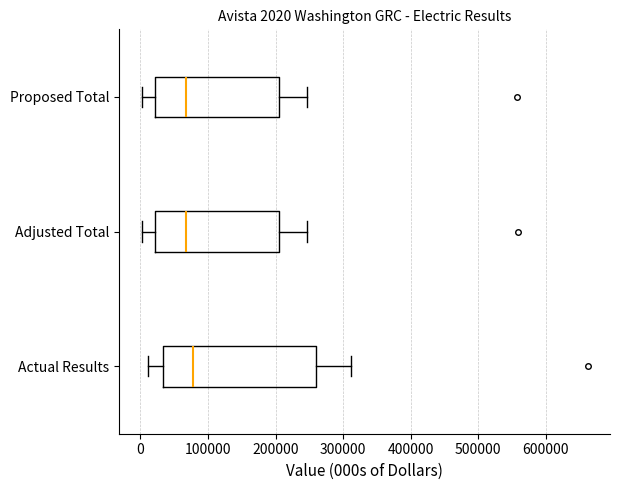

Comparing the boxes themselves (not the whiskers), which one is the widest?

Actual Results